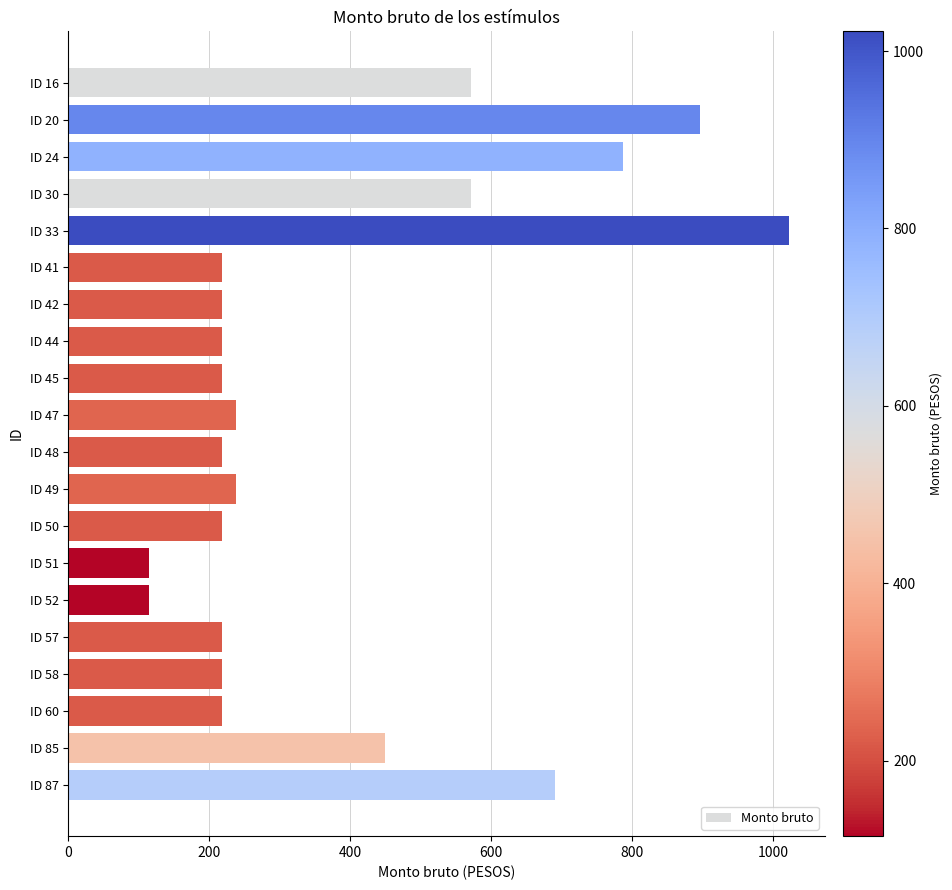

The chart shows a value of 362.3 at ID 50. True or false?

False